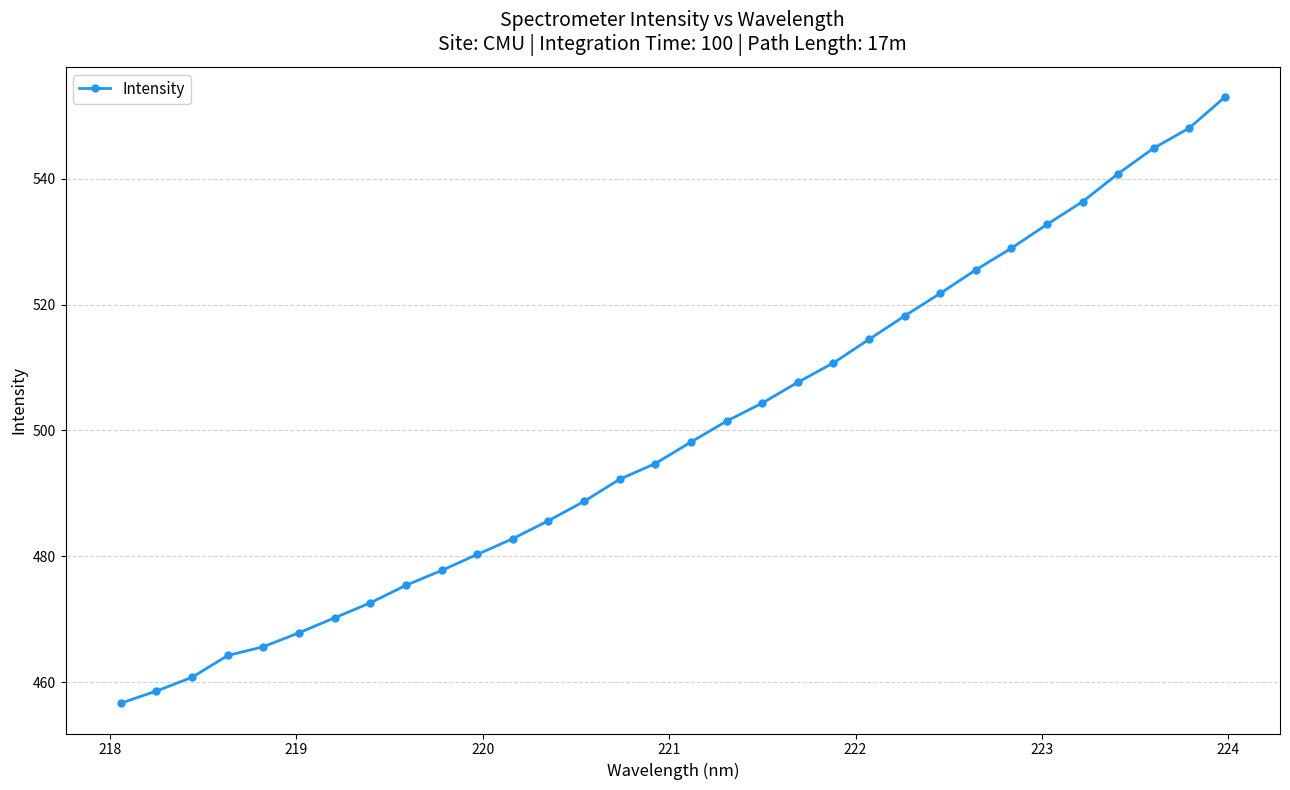

What is the value of the 6th point from the left?

467.8